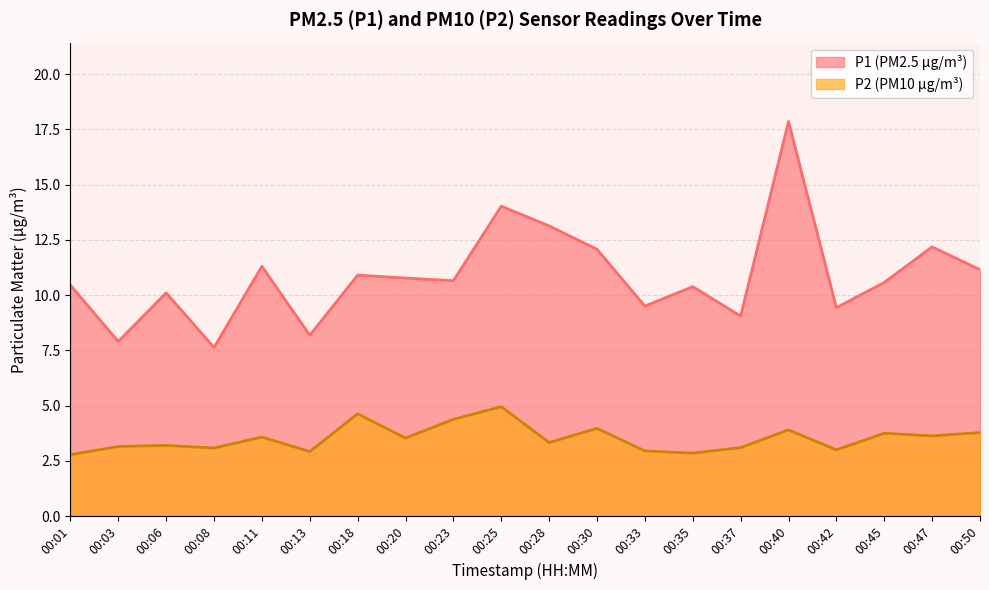

Reading left to right, what are all the values shown in this chart?

P1: 00:01=10.4	00:03=7.9	00:06=10.1	00:08=7.6	00:11=11.3	00:13=8.2	00:18=10.9	00:20=10.8	00:23=10.7	00:25=14.0	00:28=13.1	00:30=12.1	00:33=9.5	00:35=10.4	00:37=9.1	00:40=17.9	00:42=9.4	00:45=10.6	00:47=12.2	00:50=11.2
P2: 00:01=2.8	00:03=3.1	00:06=3.2	00:08=3.1	00:11=3.6	00:13=2.9	00:18=4.6	00:20=3.5	00:23=4.4	00:25=5.0	00:28=3.3	00:30=4.0	00:33=3.0	00:35=2.9	00:37=3.1	00:40=3.9	00:42=3.0	00:45=3.8	00:47=3.6	00:50=3.8